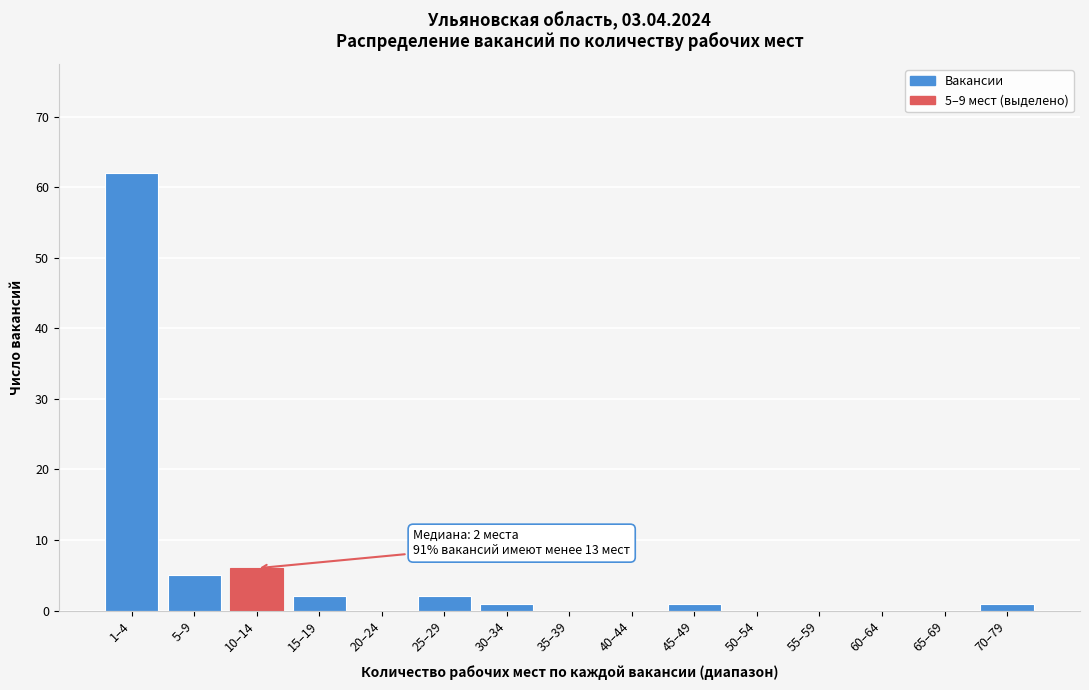

Reading left to right, what are all the values shown in this chart?

1–4=62	5–9=5	10–14=6	15–19=2	20–24=0	25–29=2	30–34=1	35–39=0	40–44=0	45–49=1	50–54=0	55–59=0	60–64=0	65–69=0	70–79=1